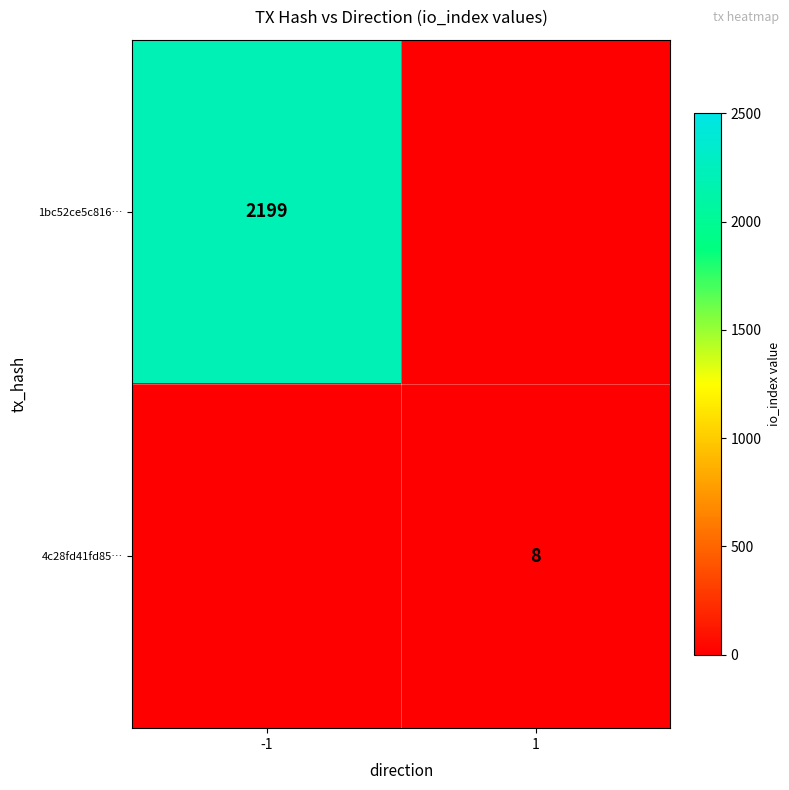

The 1bc52ce5c816… series shows 2199 at -1. True or false?

True